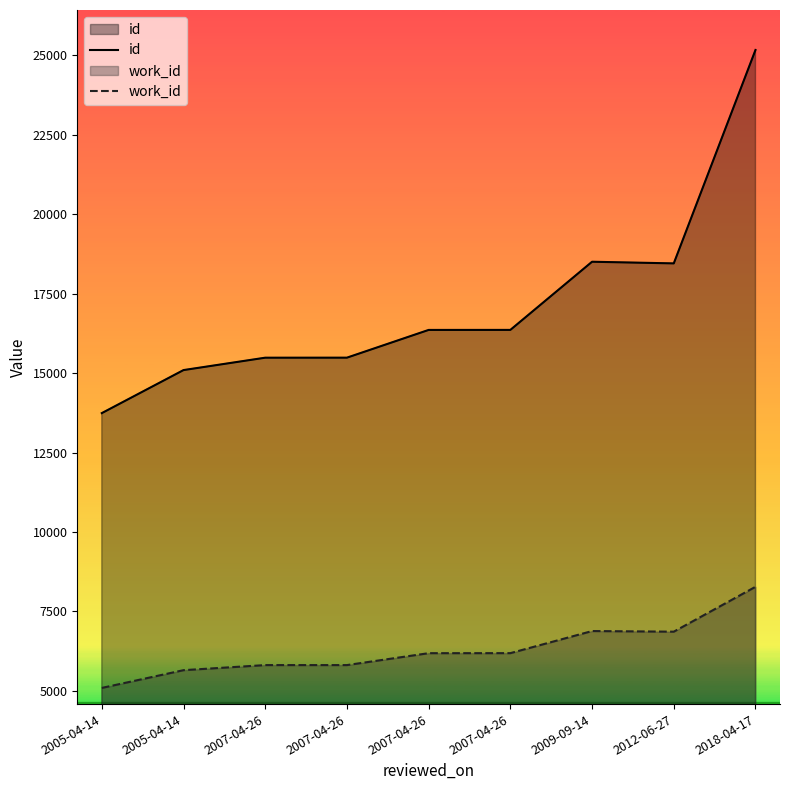

What is the greatest value displayed?

25173